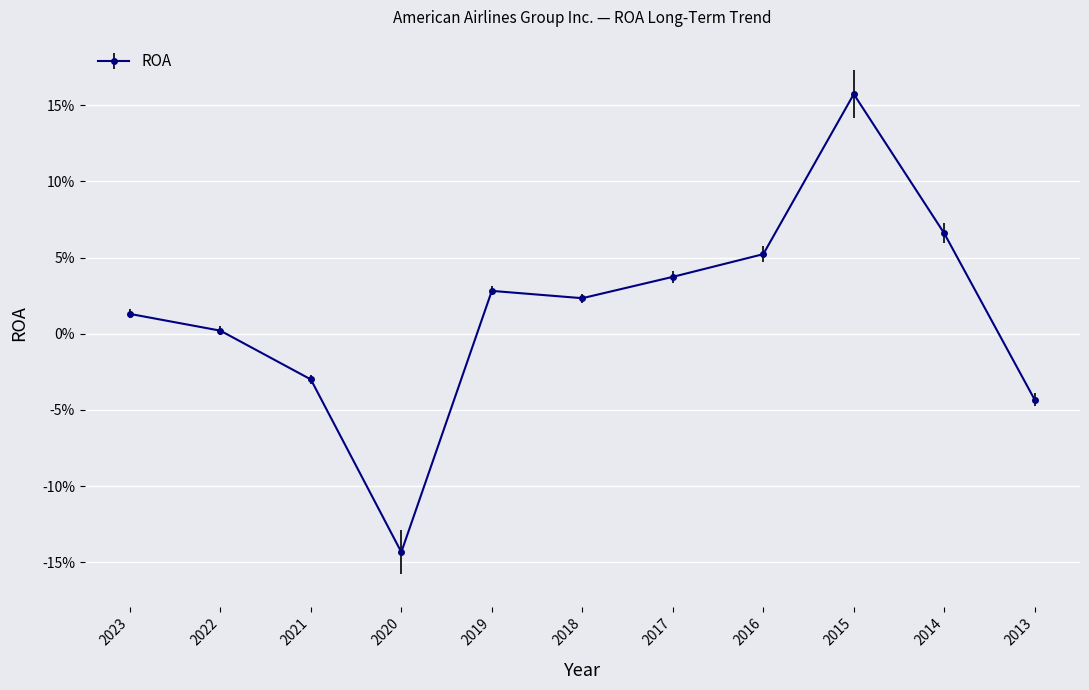

Is this an area chart (filled region under the line)?

No